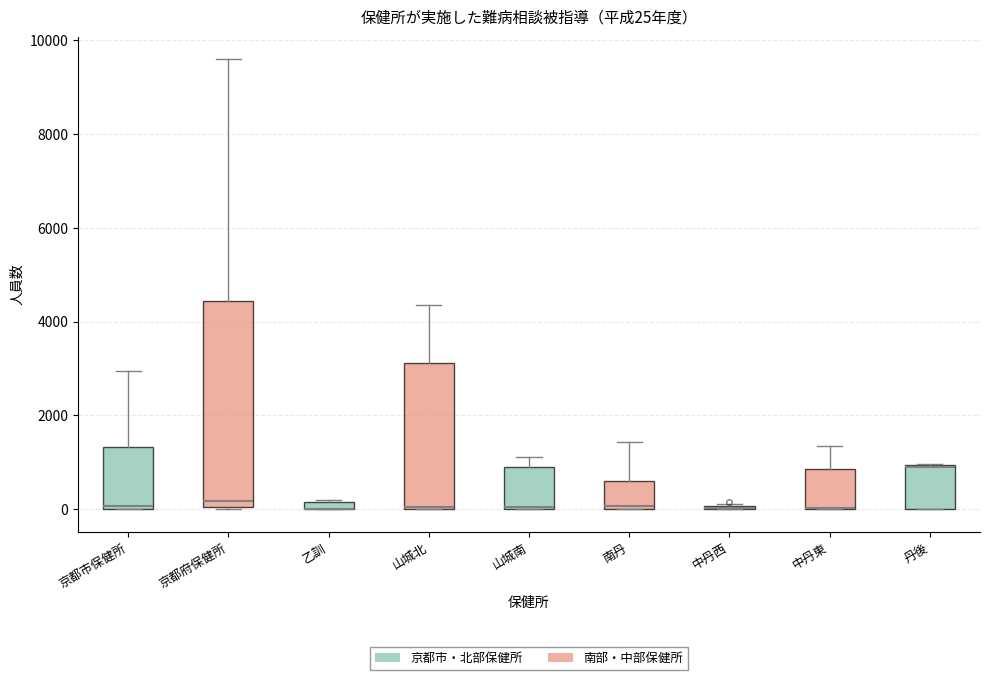

Comparing the boxes themselves (not the whiskers), which one is the tallest?

京都府保健所